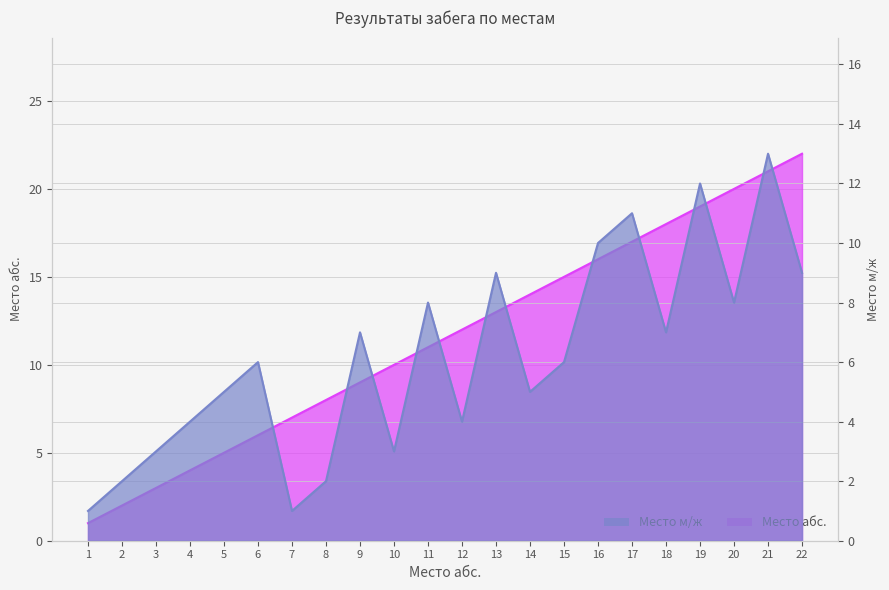

What is the value of the Место абс. point at the 13th from the left?

13